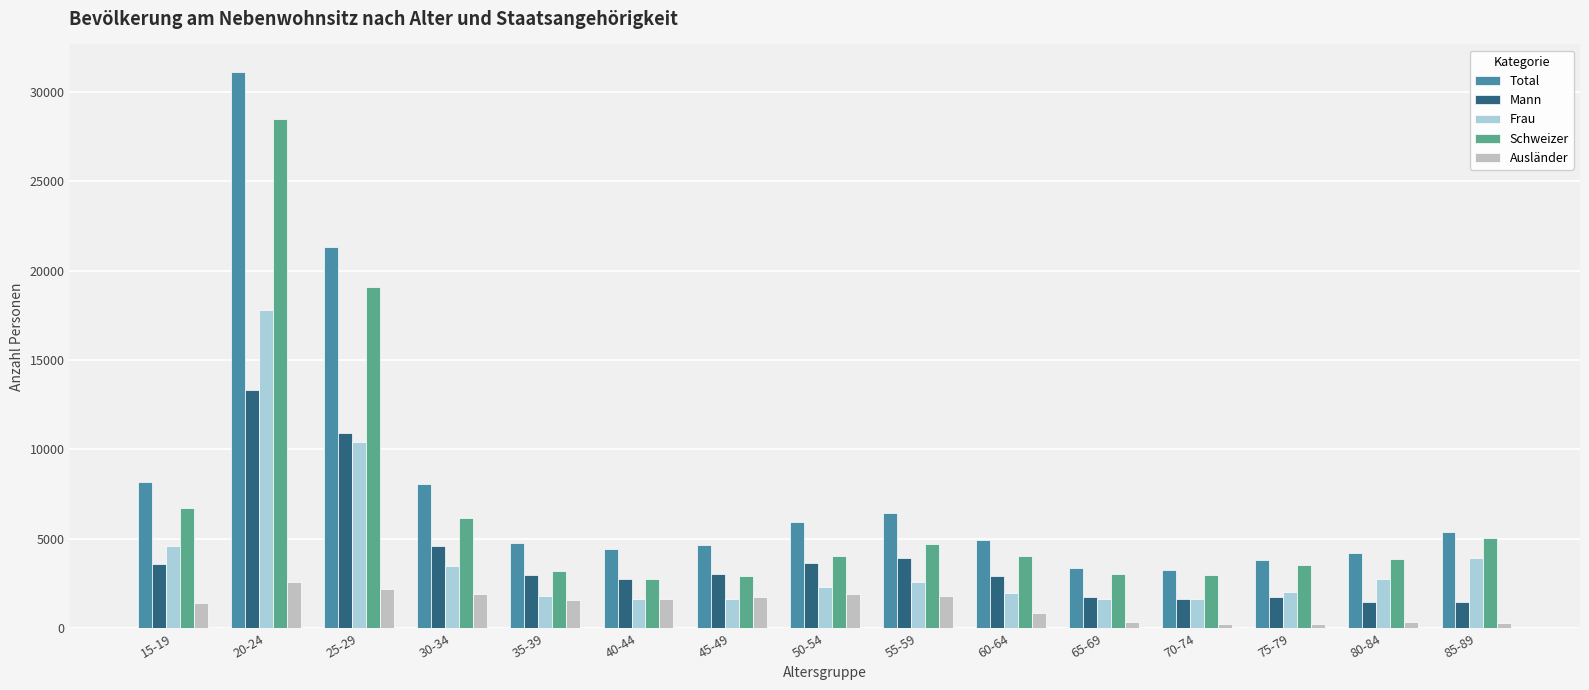

What is the average value of the Schweizer series?

6713